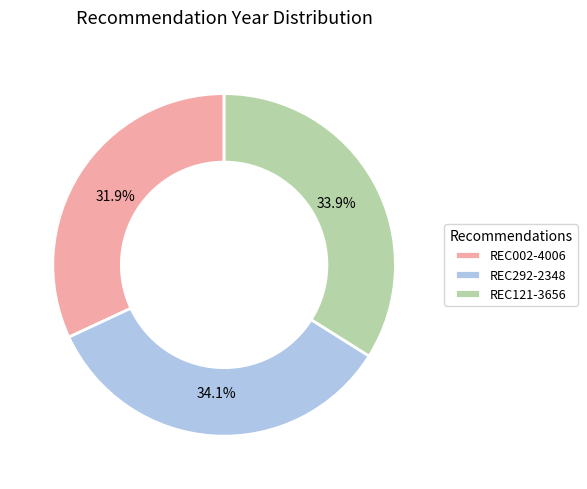

What is the smallest slice in the pie chart?

REC002-4006